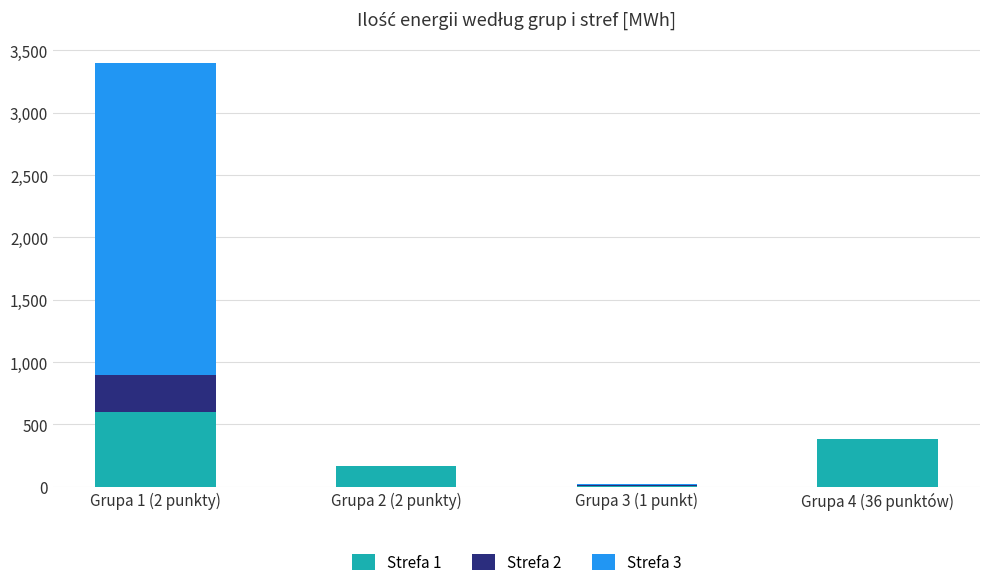

At which category is the sum across all series the highest?

Grupa 1 (2 punkty)